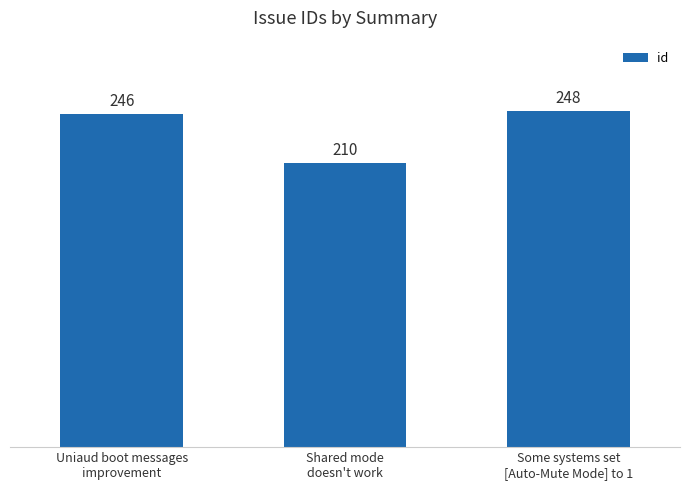

Rank the categories by value from highest to lowest.

Some systems set
[Auto-Mute Mode] to 1, Uniaud boot messages
improvement, Shared mode
doesn't work